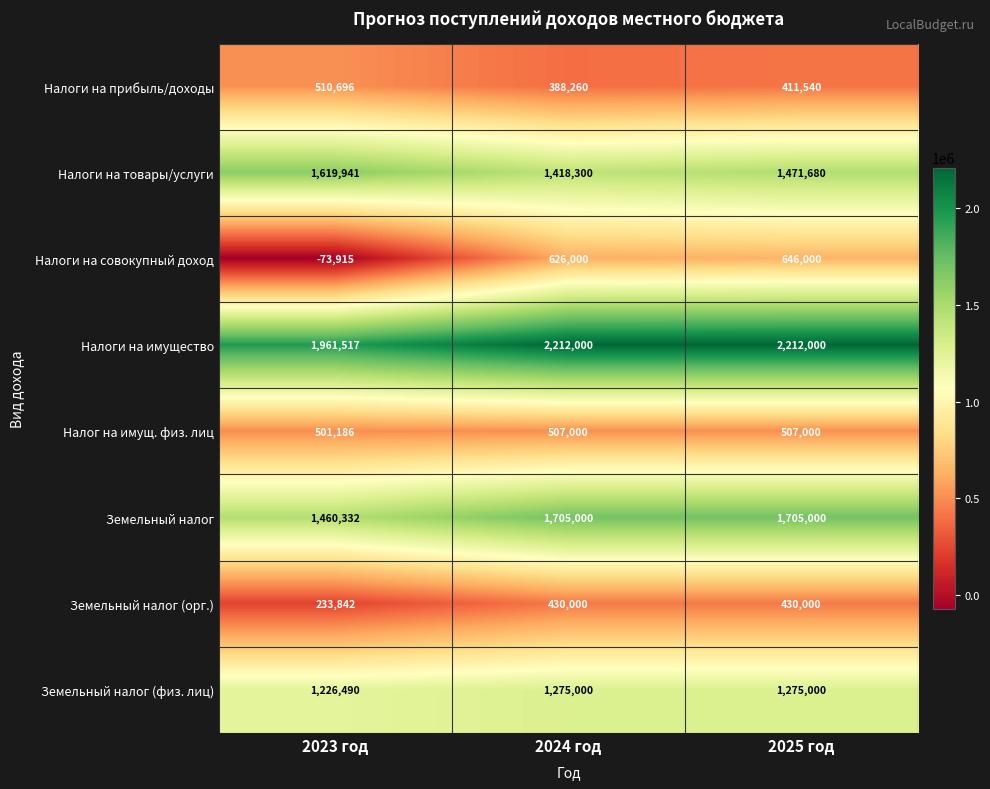

Rank the series at 2023 год from highest to lowest value.

Налоги на имущество, Налоги на товары/услуги, Земельный налог, Земельный налог (физ. лиц), Налоги на прибыль/доходы, Налог на имущ. физ. лиц, Земельный налог (орг.), Налоги на совокупный доход